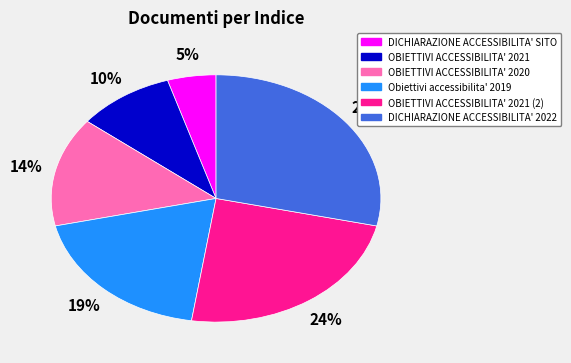

Does any single category account for the majority?

No